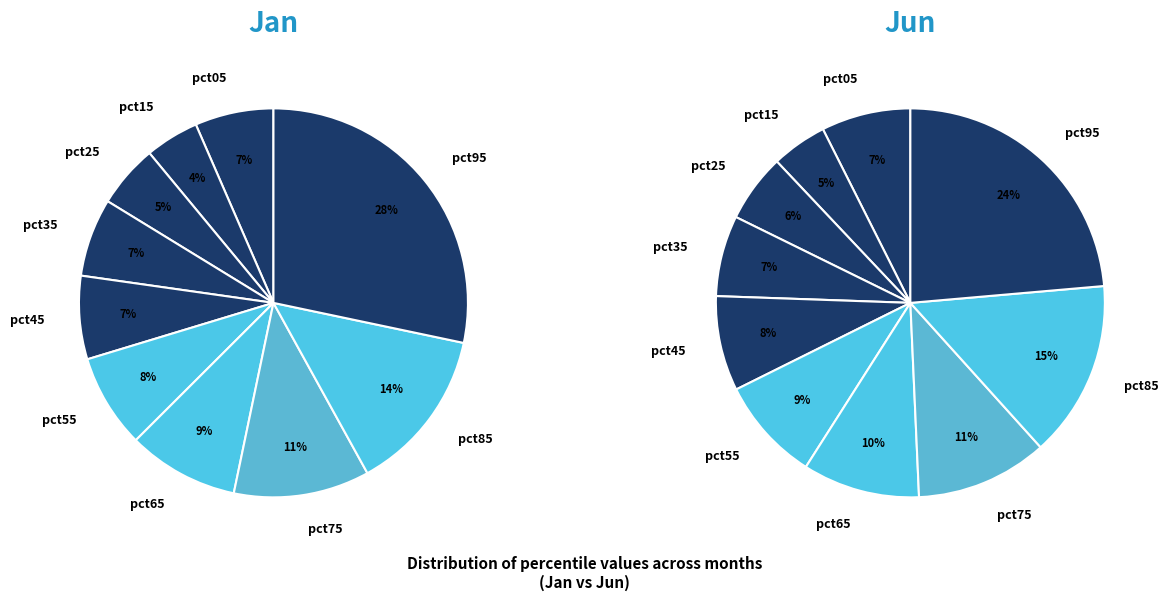

To the nearest percent, what is the average slice percentage?

10%